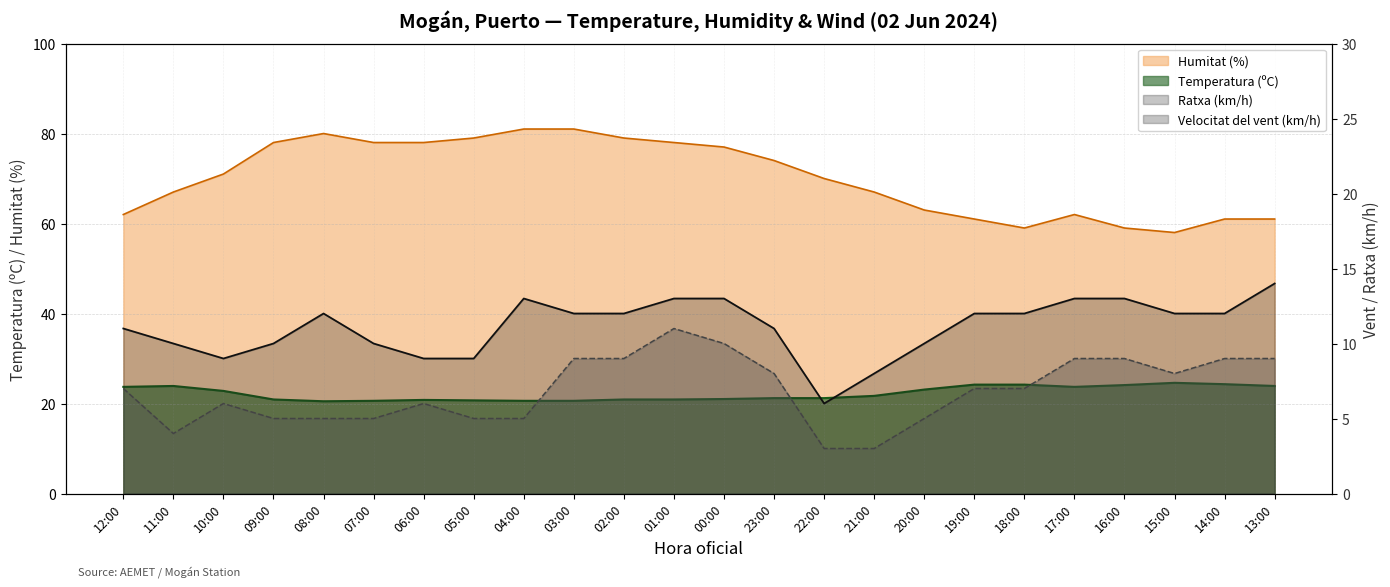

At 17:00, list the series in order from largest to smallest.

Humitat (%), Temperatura (ºC), Ratxa (km/h), Velocitat del vent (km/h)